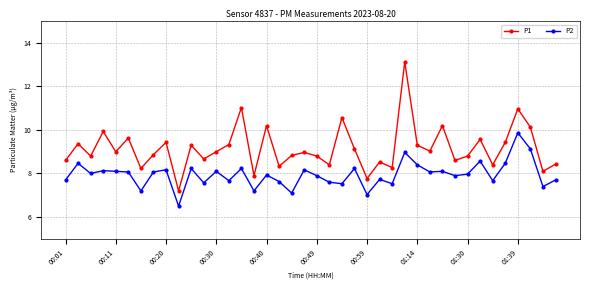

What is the smallest value displayed?

6.5